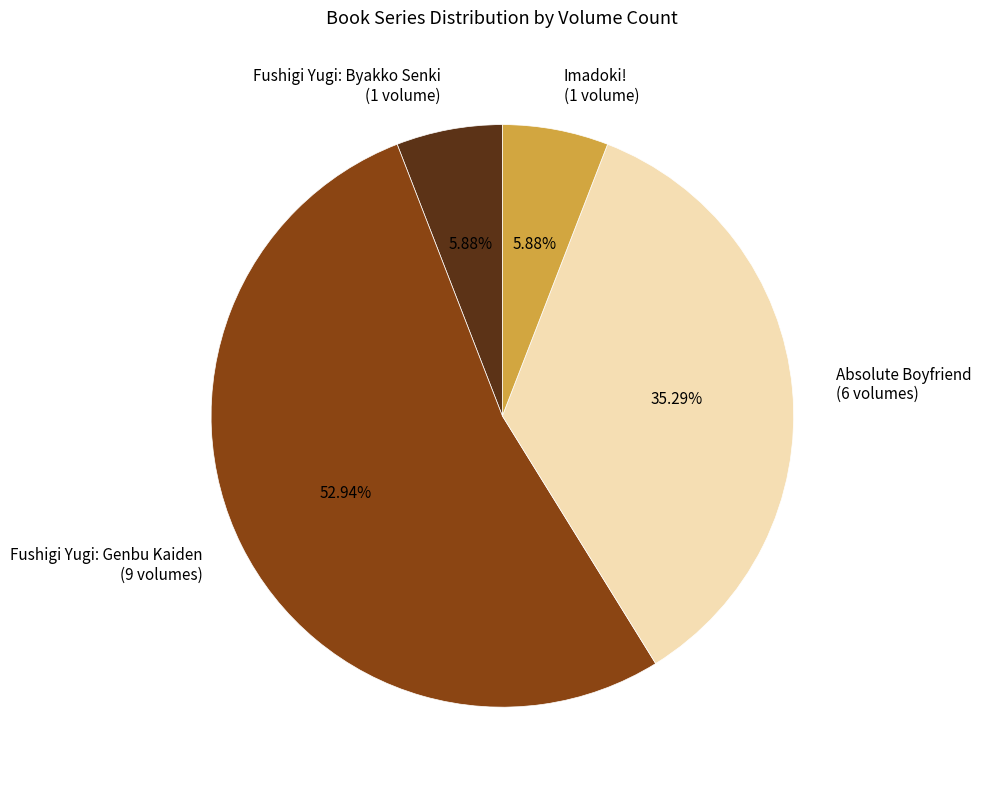

Count the number of slices in the pie.

4